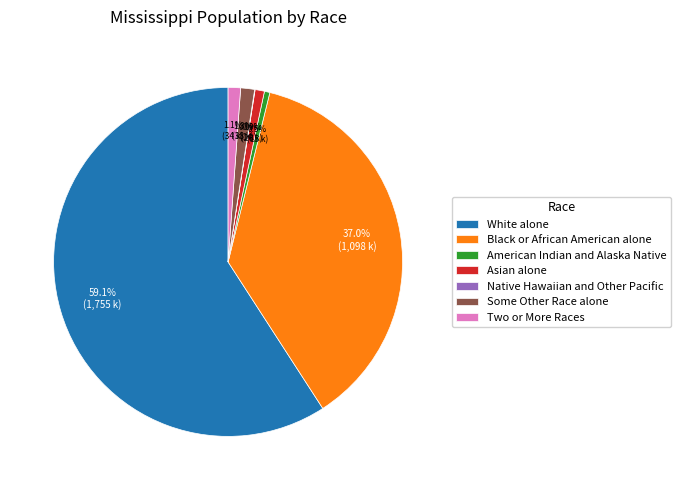

To the nearest percent, what portion does Two or More Races represent?

1%